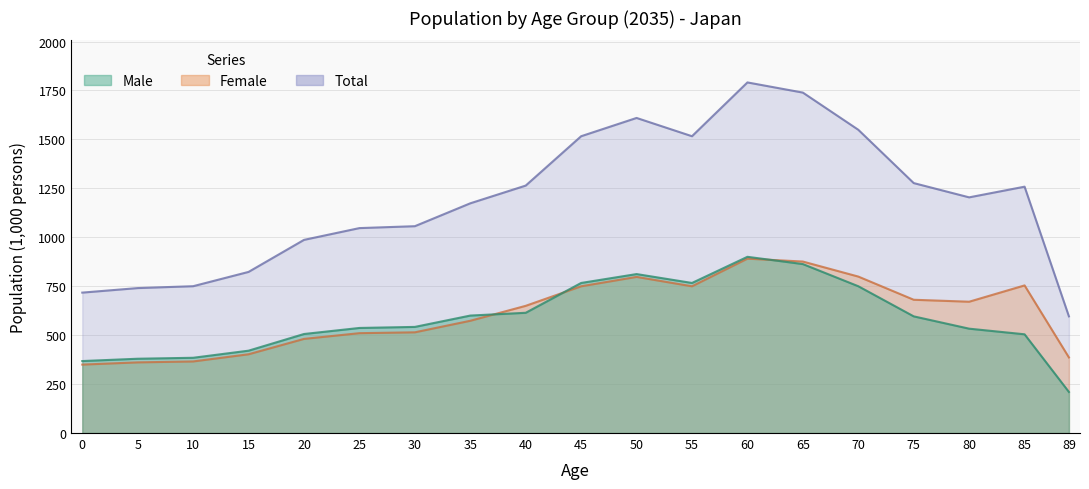

Is it true that Female equals 282.8 at 25?

False